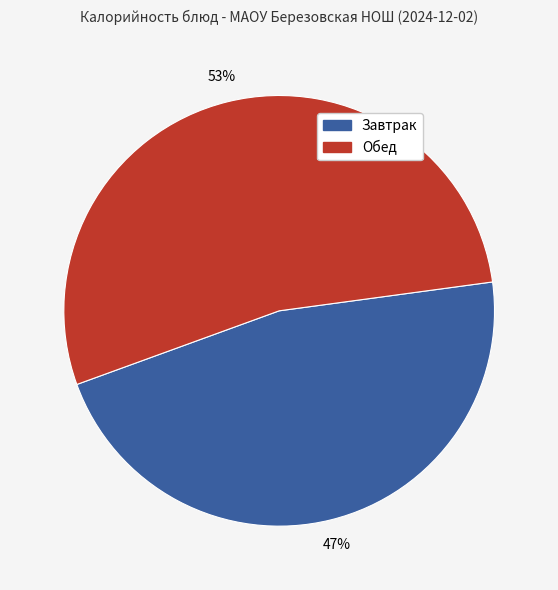

To the nearest percent, what is the average slice percentage?

50%